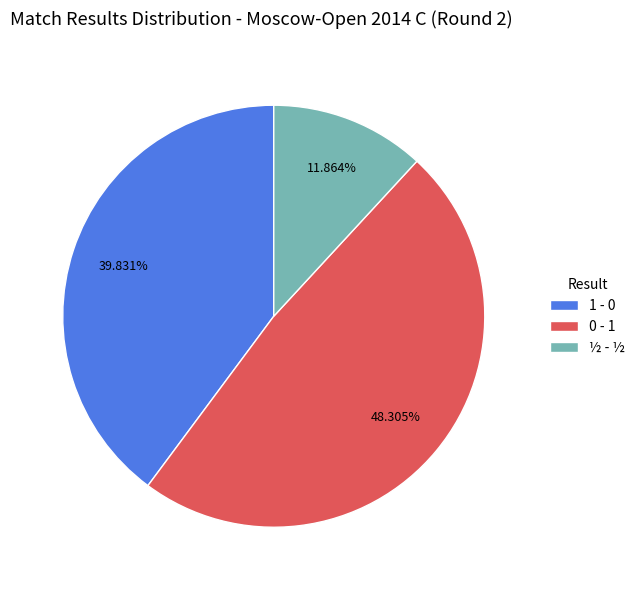

How many slices are in this pie chart?

3